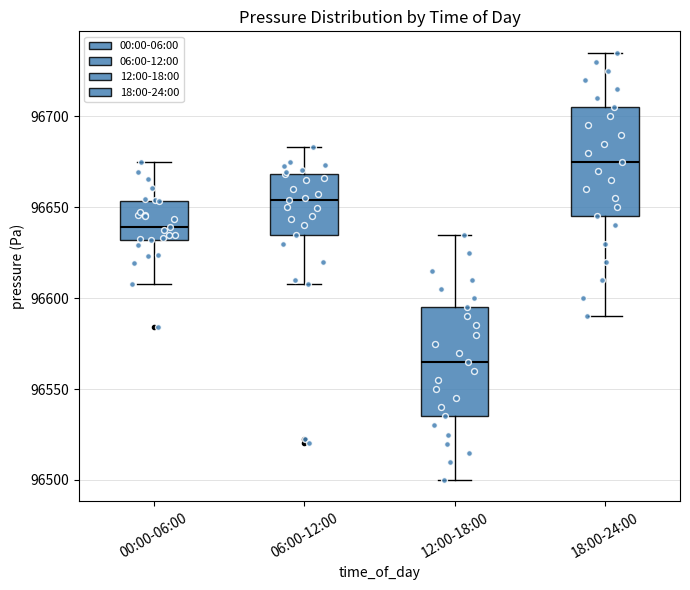

Where is the upper edge of the box for 06:00-12:00 on the y-axis? The values are not printed on the chart, so give them approximately, as read against the axis.

96670